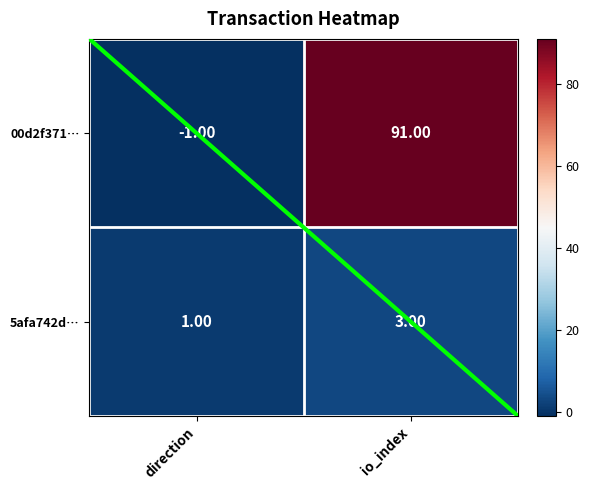

What is the sum of all 5afa742d… values?

4